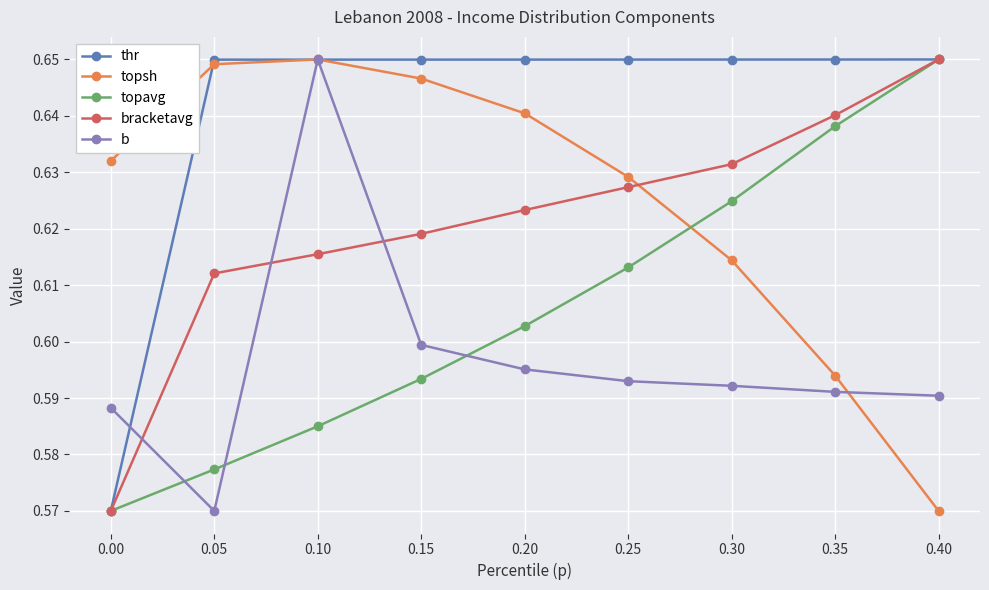

Which category has the highest value in the topavg series?

0.40